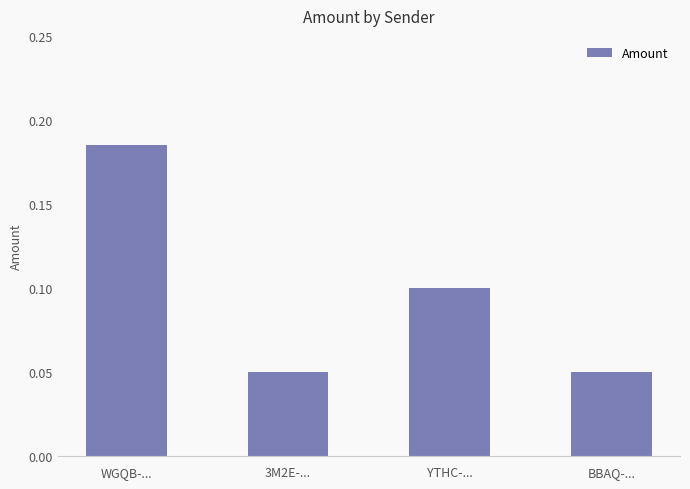

What is the sum of all values?

0.4